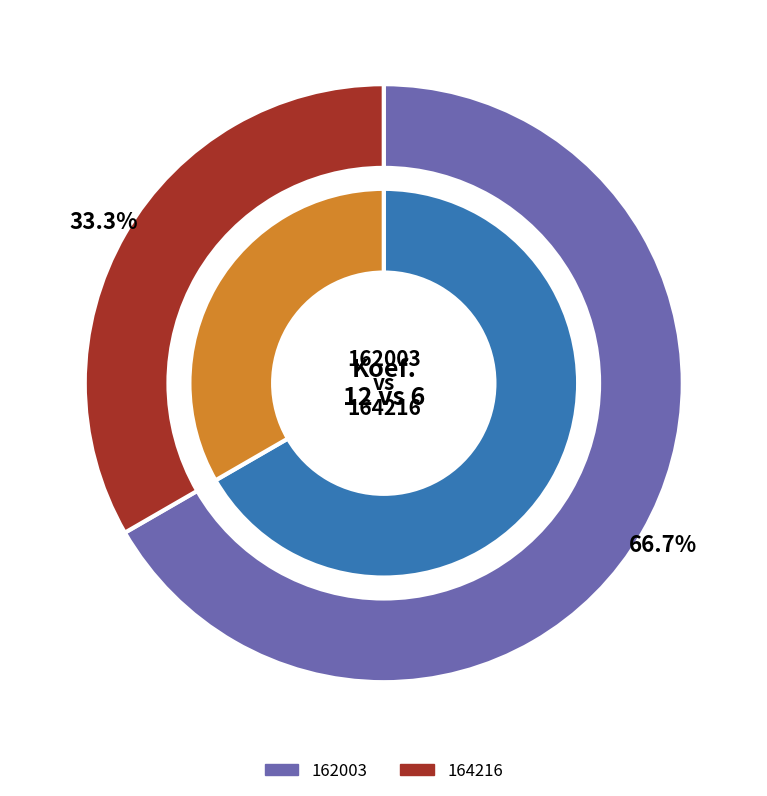

The 164216 slice represents 33% of the pie. True or false?

True